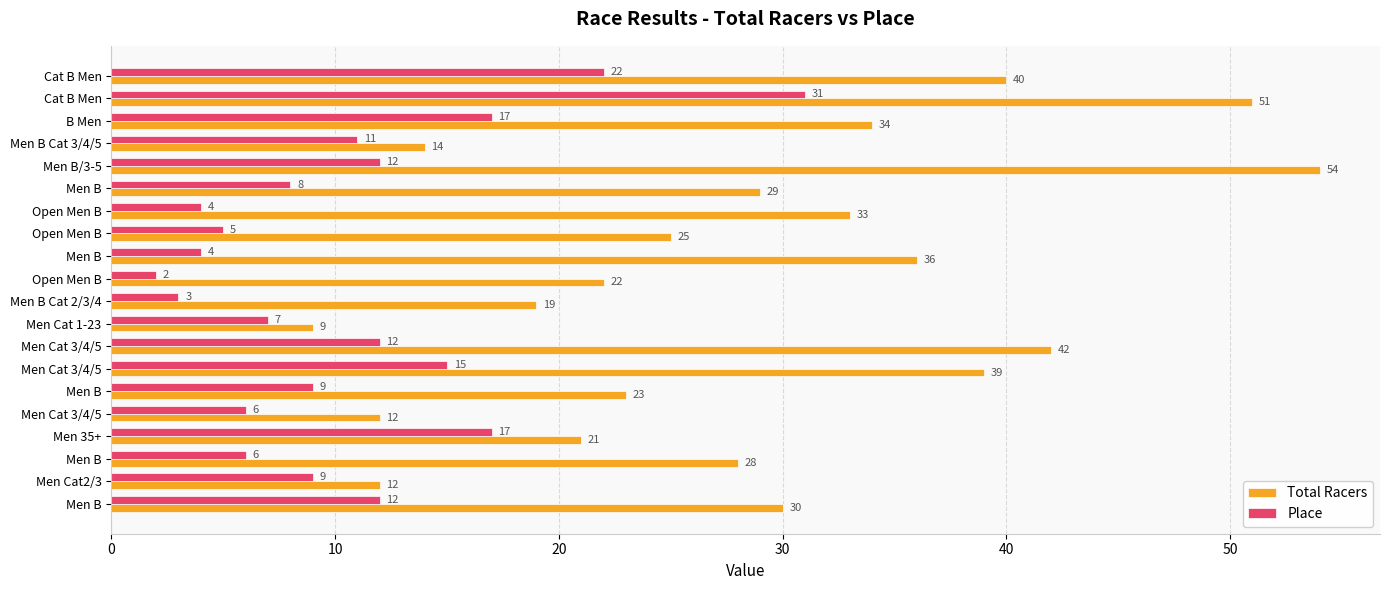

How many values in the Total Racers series are below 29?

10